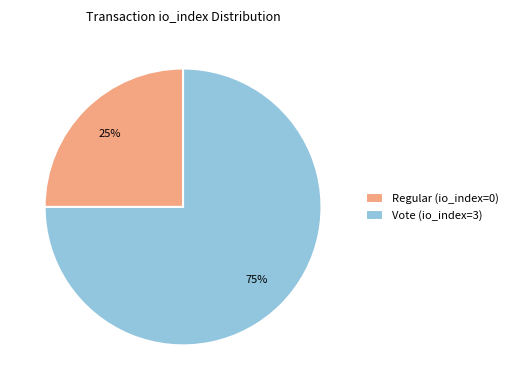

Which category has the smallest portion of the pie?

Regular (io_index=0)